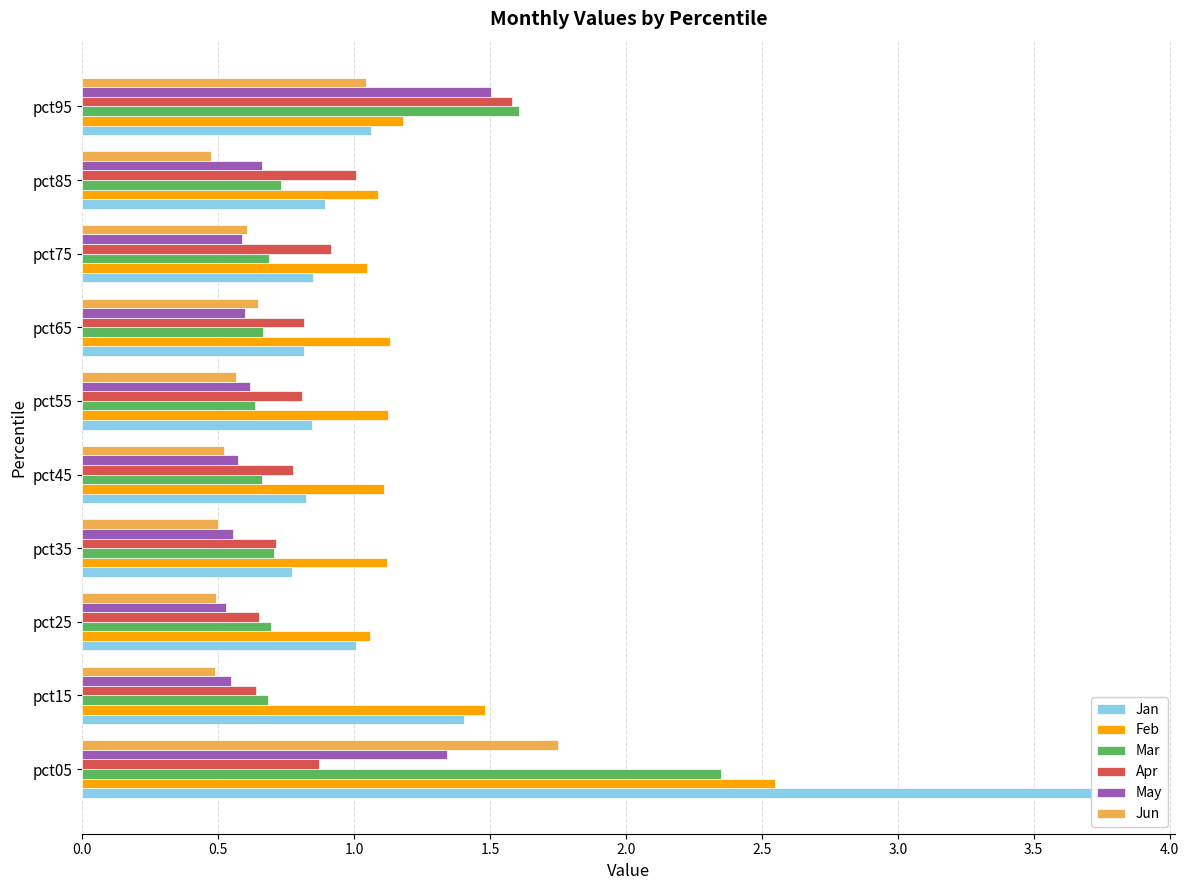

Read the Feb value at pct05.

2.5